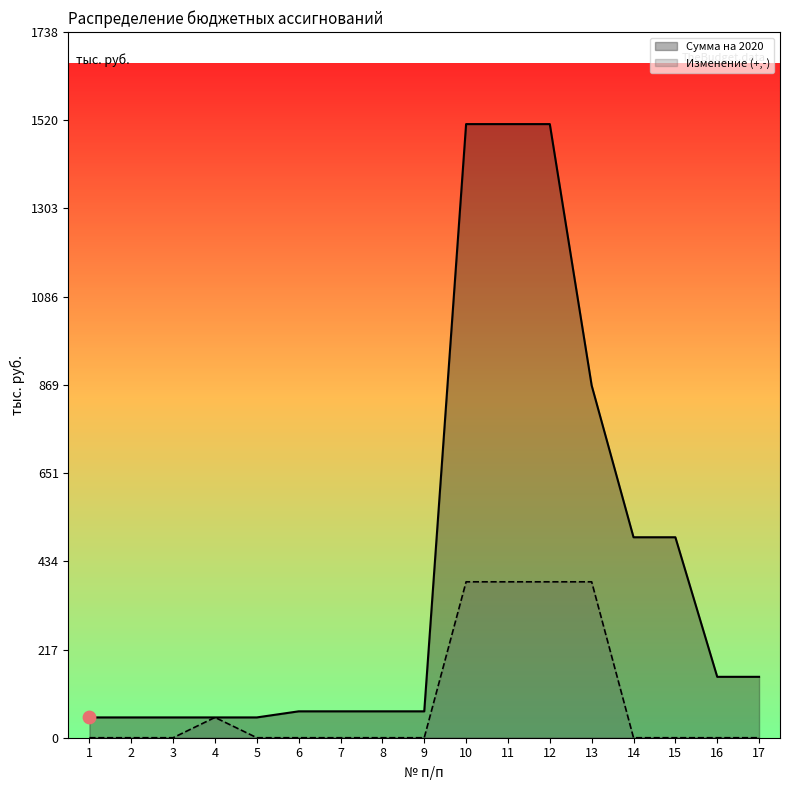

At which category is the sum across all series the highest?

10